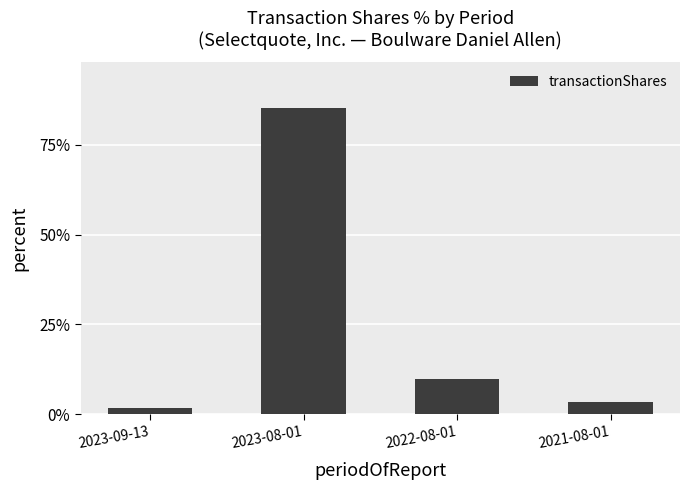

What is the minimum value shown in the chart?

1.7